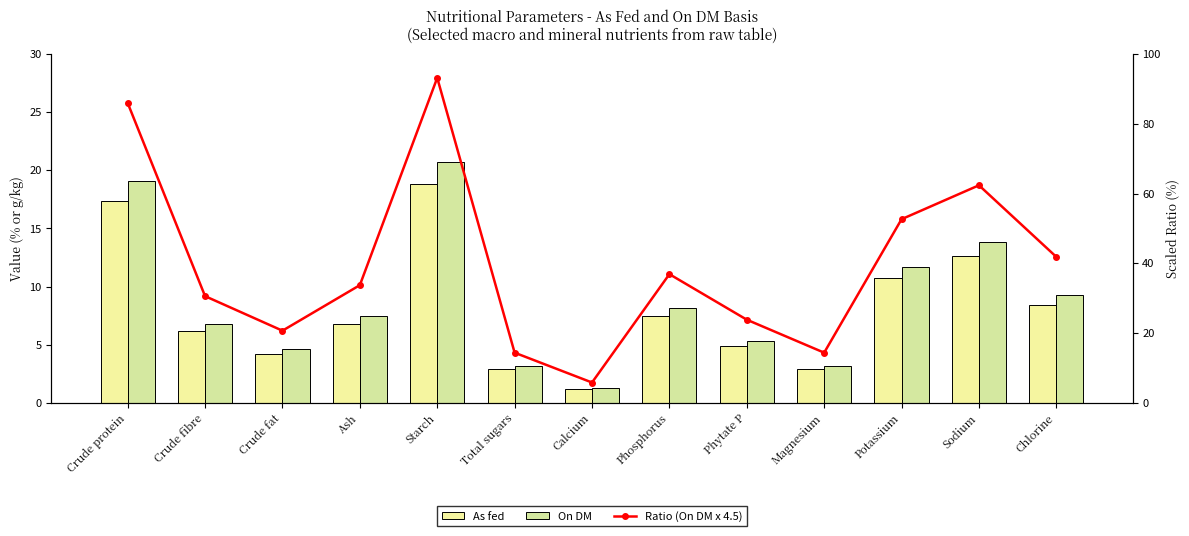

What is the total value across all series at Crude fat?

29.5